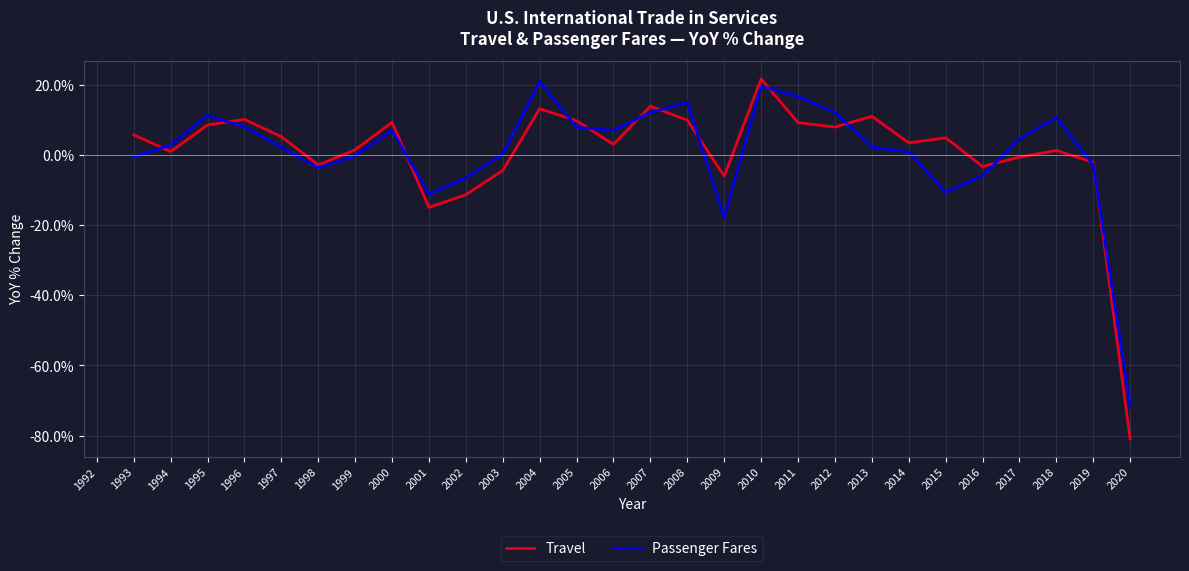

Where does the Travel series first go above 3?

1993